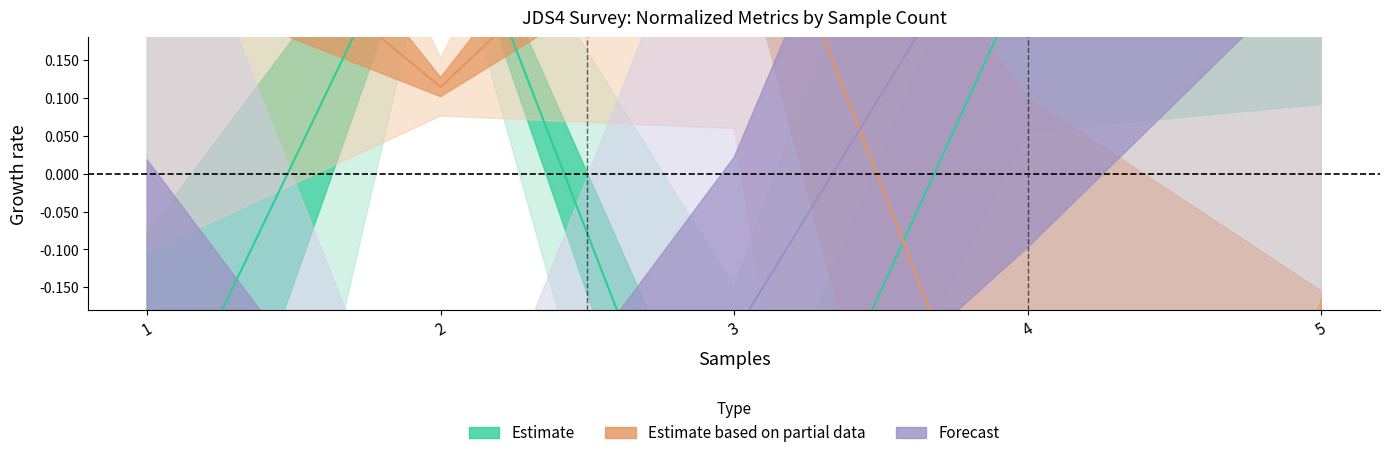

What is the difference between the second highest and minimum values in the Forecast series?

0.9